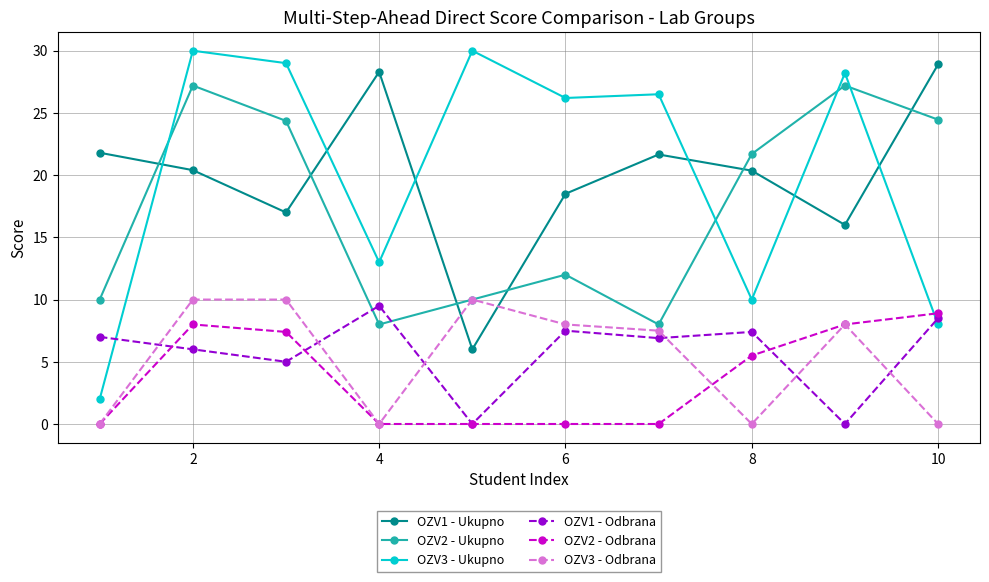

What is the difference between the second highest and second lowest values in the OZV1 - Odbrana series?

8.5